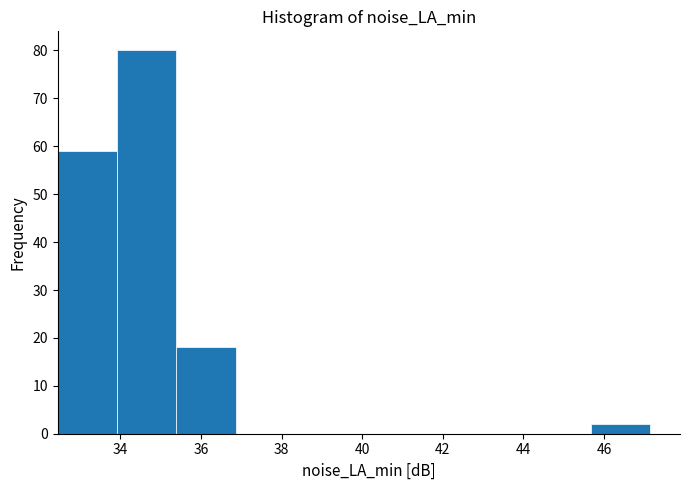

Reading left to right, transcribe this chart: for each bar, give the range it covers on the x-axis and its height. Neither the bar edges nor the heights are printed on the chart, so give them approximately, as read against the axes.

32.4 to 34.0: 59
34.0 to 35.4: 80
35.4 to 36.8: 18
36.8 to 38.4: 0
38.4 to 39.8: 0
39.8 to 41.2: 0
41.2 to 42.8: 0
42.8 to 44.2: 0
44.2 to 45.6: 0
45.6 to 47.2: 2